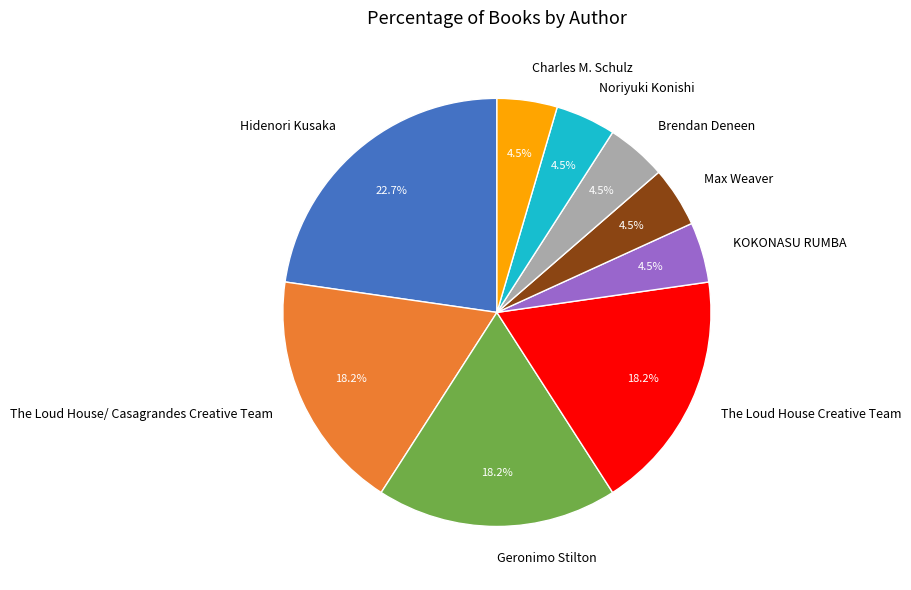

How many segments does this pie chart have?

9